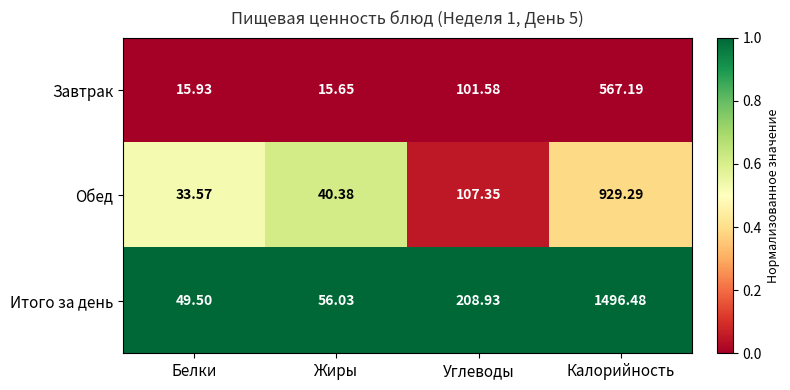

At which category does the chart reach its peak across all series?

Калорийность